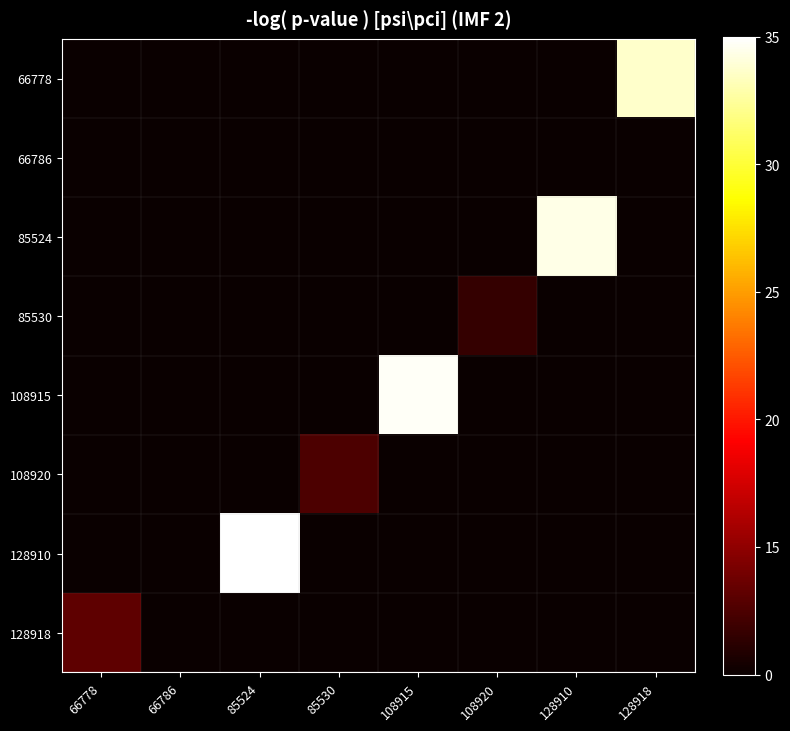

List the series in order of their peak value, highest first.

128910, 108915, 85524, 66778, 128918, 108920, 85530, 66786